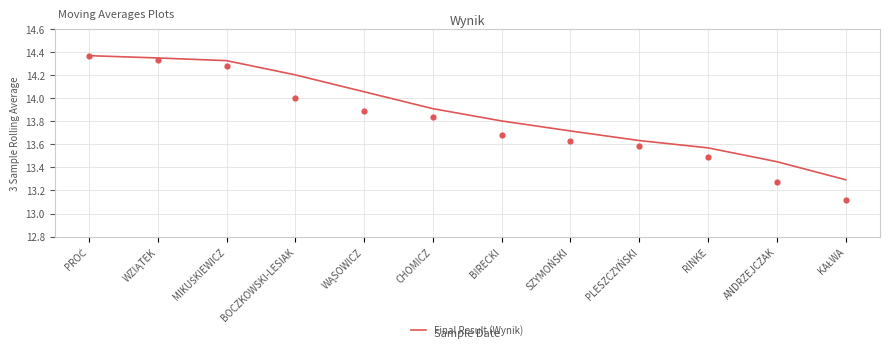

Which has a higher value, CHOMICZ or KAŁWA?

CHOMICZ